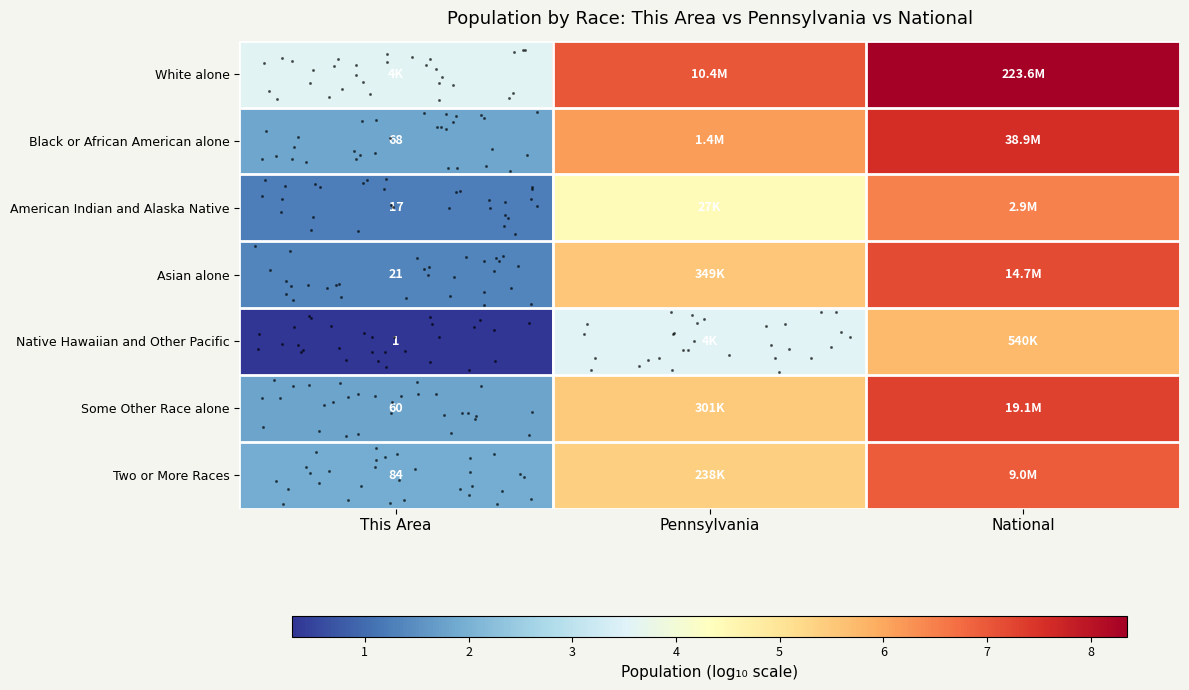

What is the maximum value for row_1?

7.6